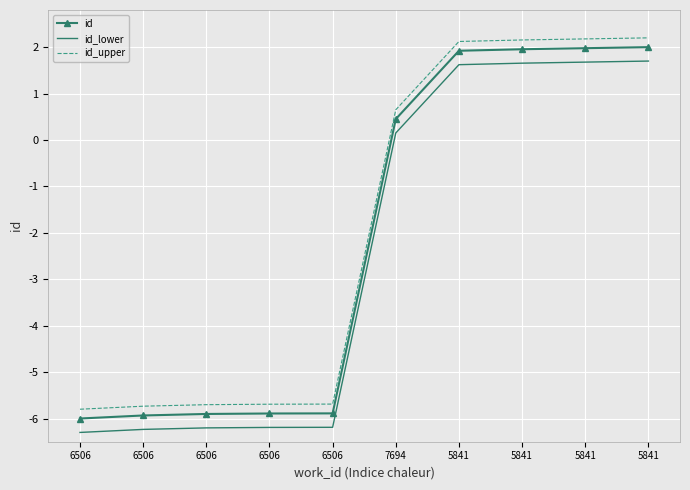

At which category is the sum across all series the highest?

5841